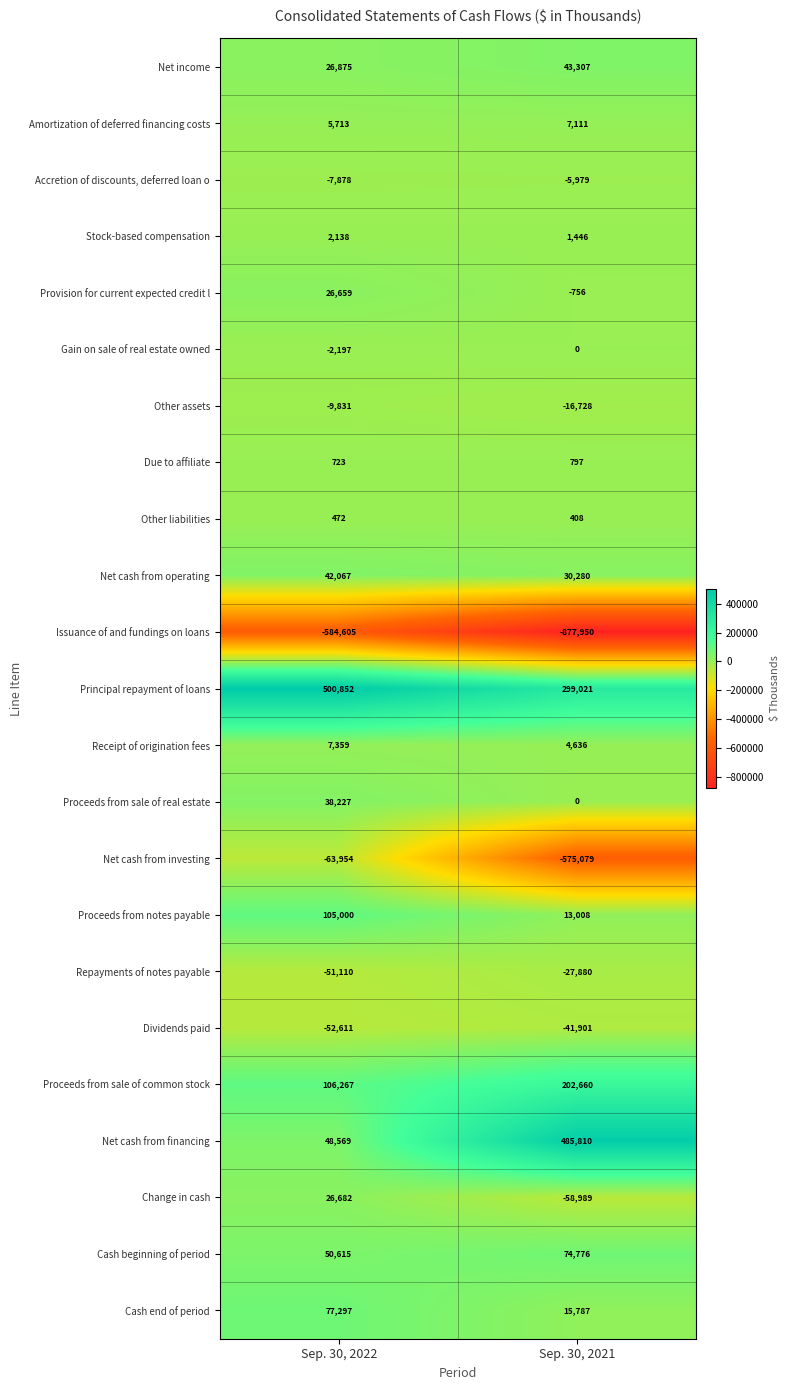

What value does the Net cash from investing series have at Sep. 30, 2022, to the nearest 50?

-63950